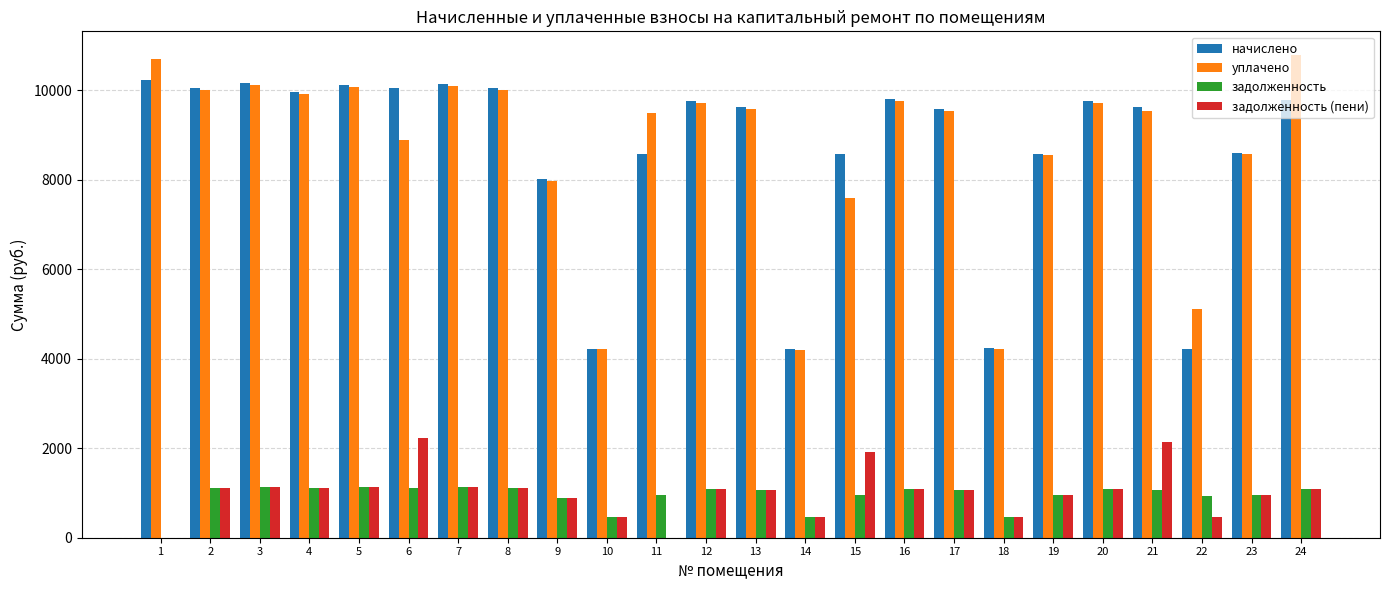

Where does the задолженность series first go above 1069?

2